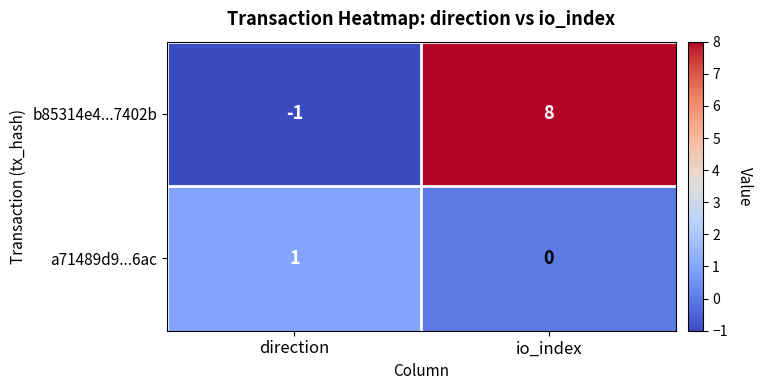

Reading left to right, transcribe all the data shown in this chart.

b85314e4...7402b: -1	8
a71489d9...6ac: 1	0